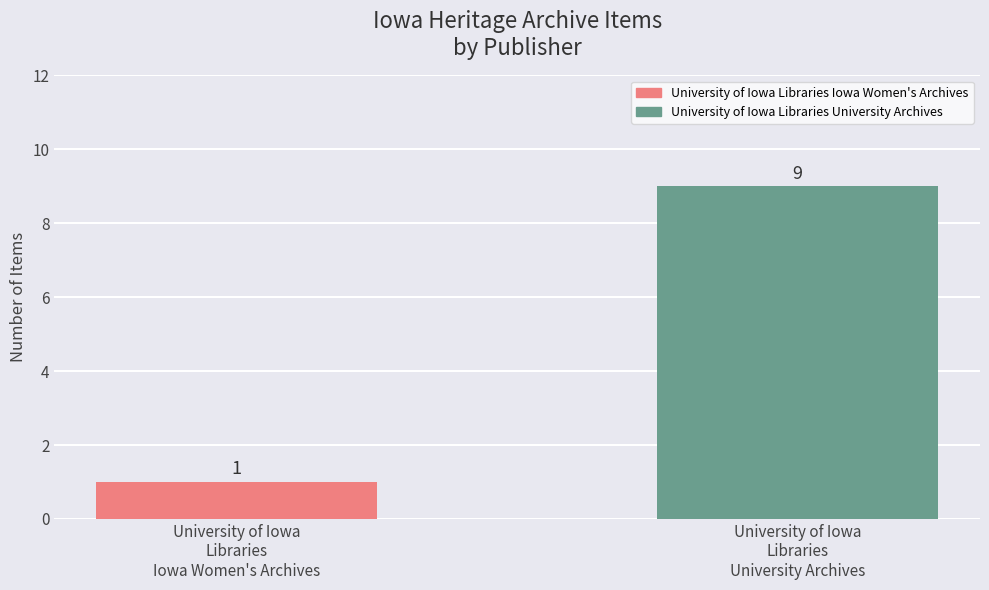

Does the chart contain any negative values?

No